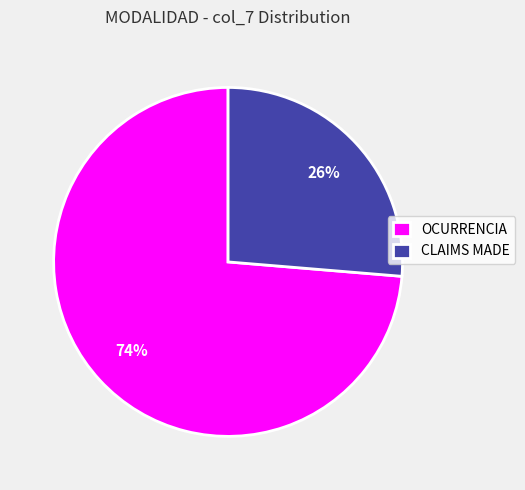

What percentage is the OCURRENCIA slice, to the nearest percent?

74%